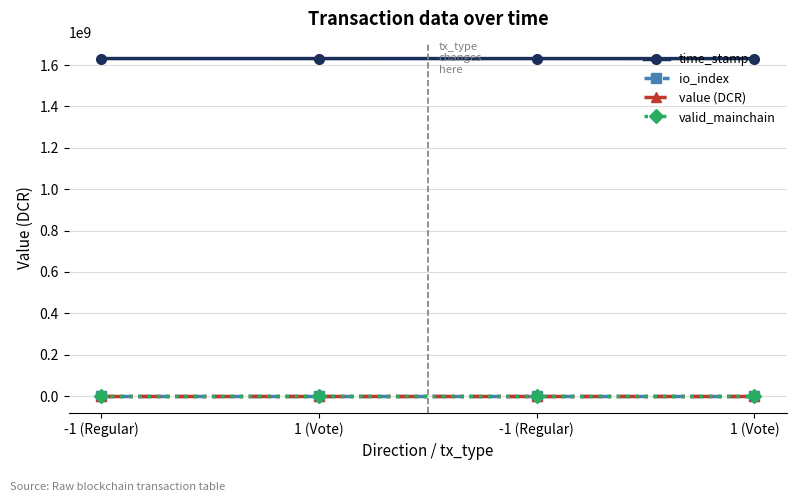

What is the highest value of the io_index series?

28.0